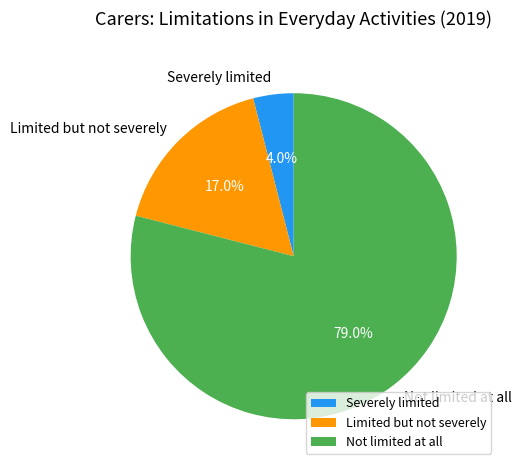

Is it true that Limited but not severely is 17% of the pie?

True